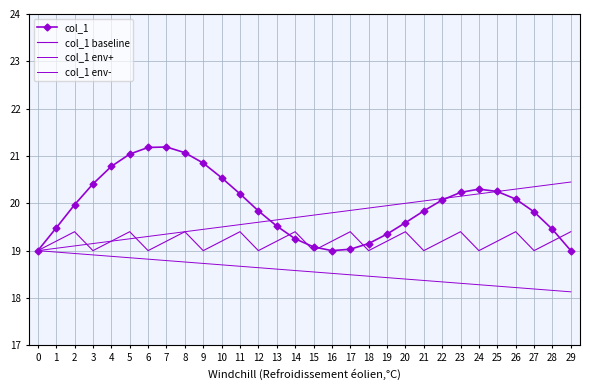

Between which two adjacent categories do col_1 env+ and col_1 first intersect?

12 and 13